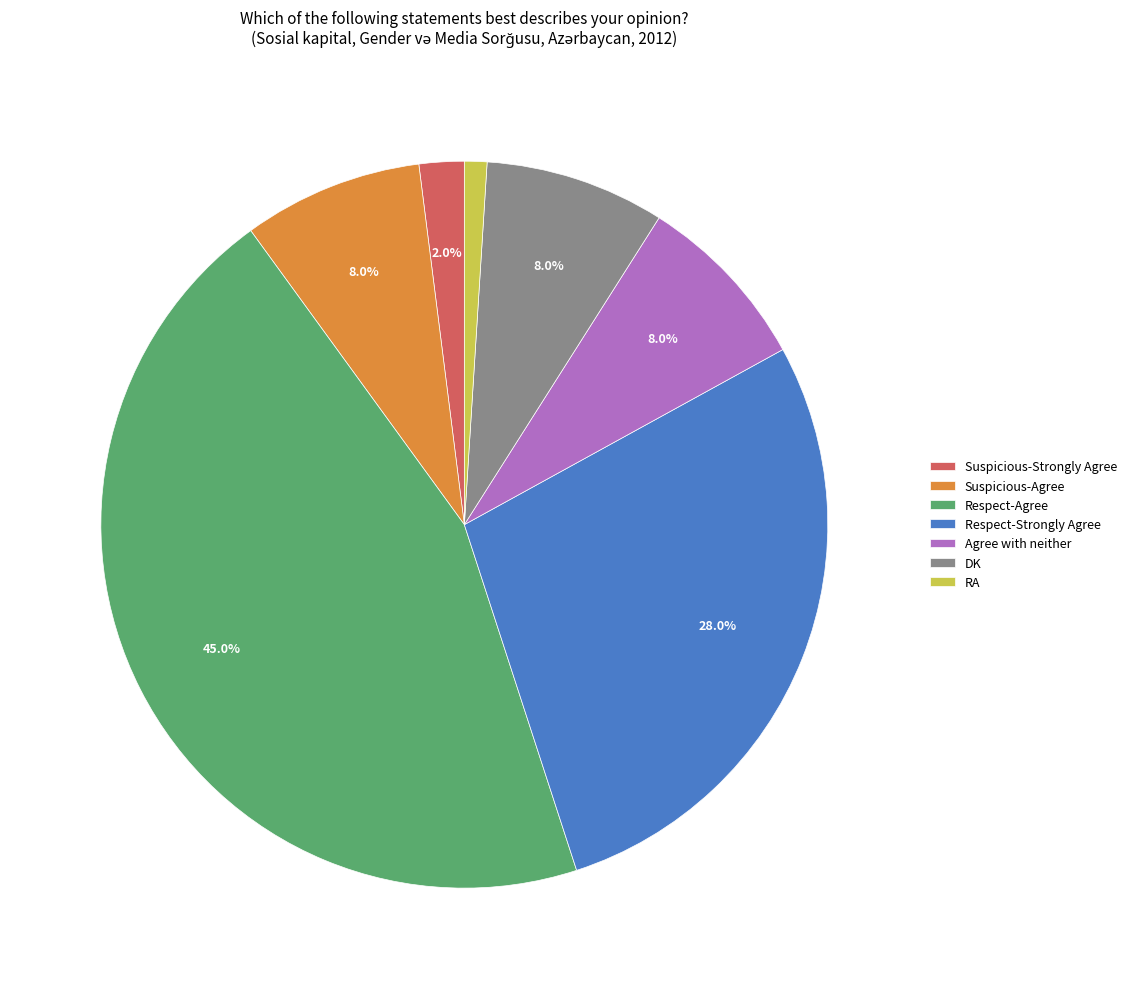

Approximately how many times larger is the value at RA compared to Suspicious-Agree?

0.1